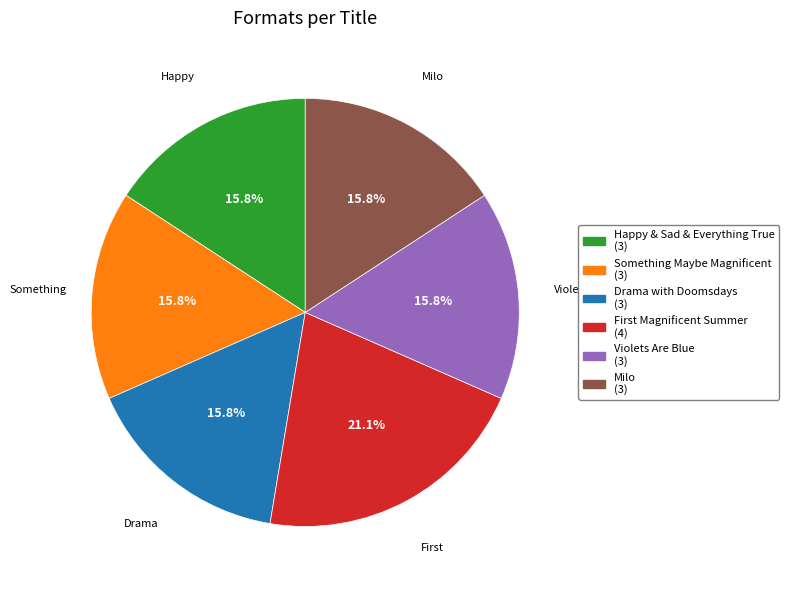

Which slice is the largest?

First Magnificent Summer